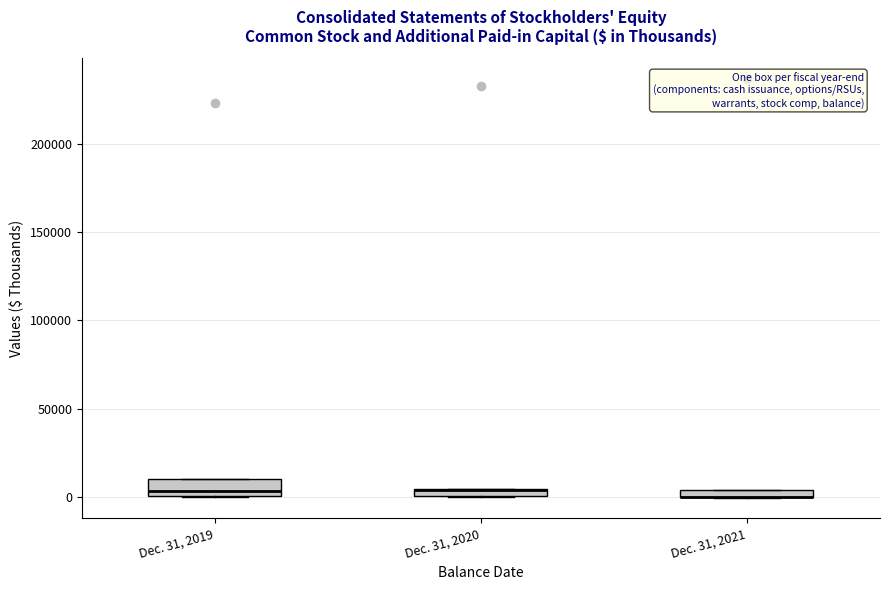

Where is the lower edge of the box for Dec. 31, 2020 on the y-axis? The values are not printed on the chart, so give them approximately, as read against the axis.

0